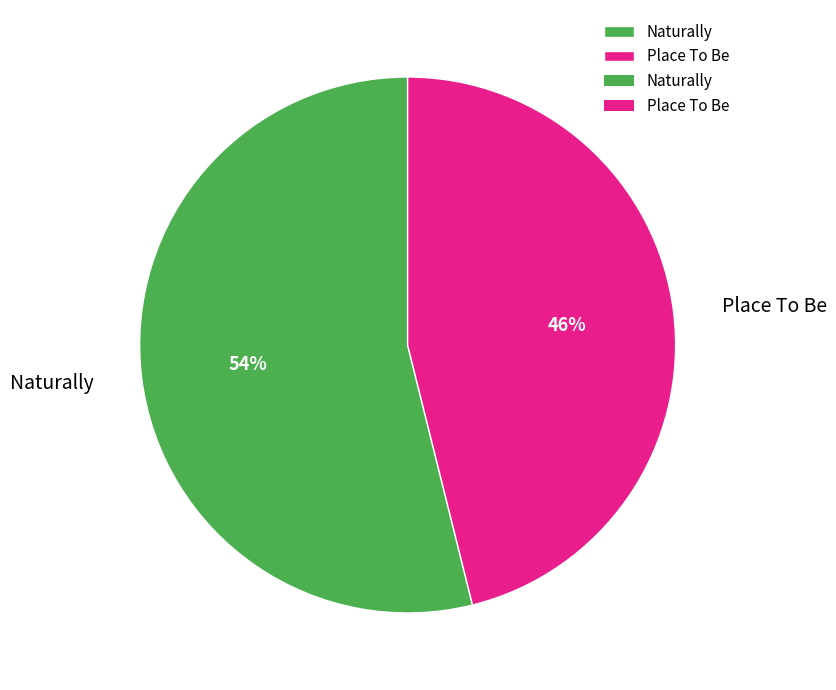

Which category accounts for the majority?

Naturally